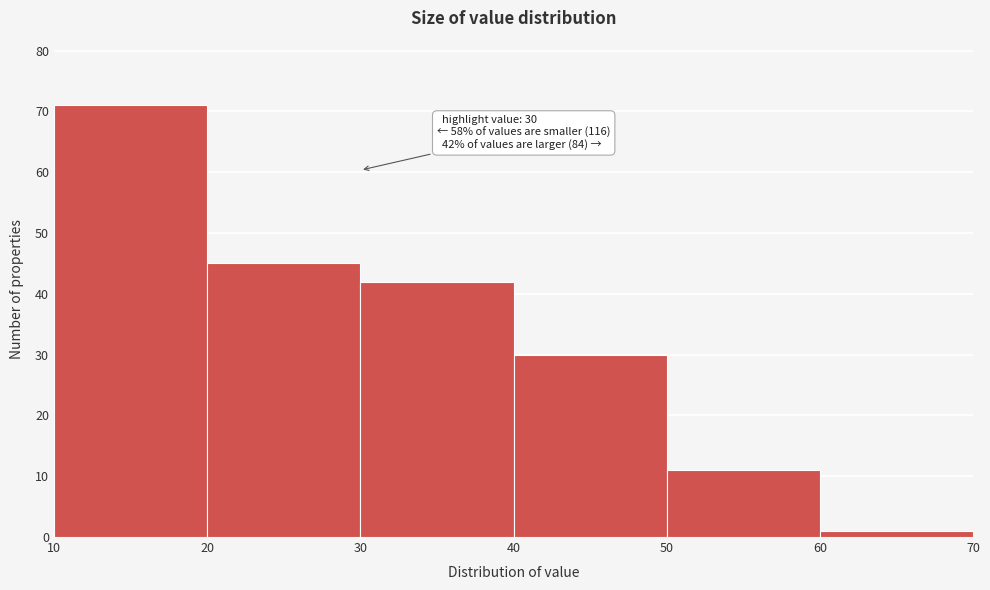

Over which range of the x-axis is the bar tallest?

10 to 20